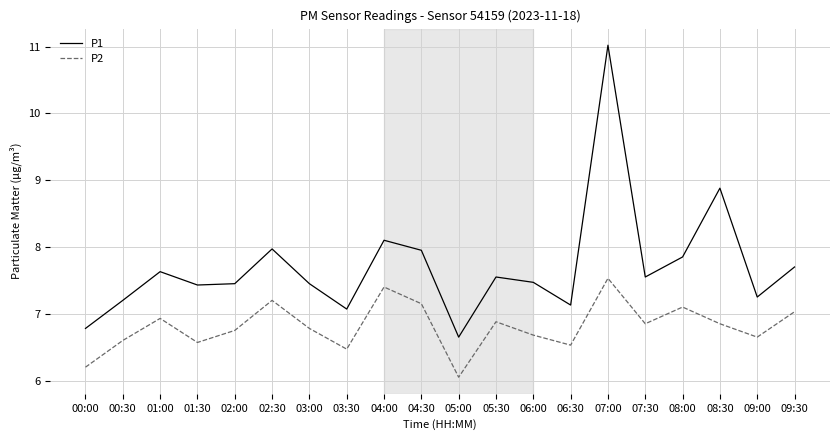

What is the difference between the P2 values at 04:00 and 00:30?

0.8